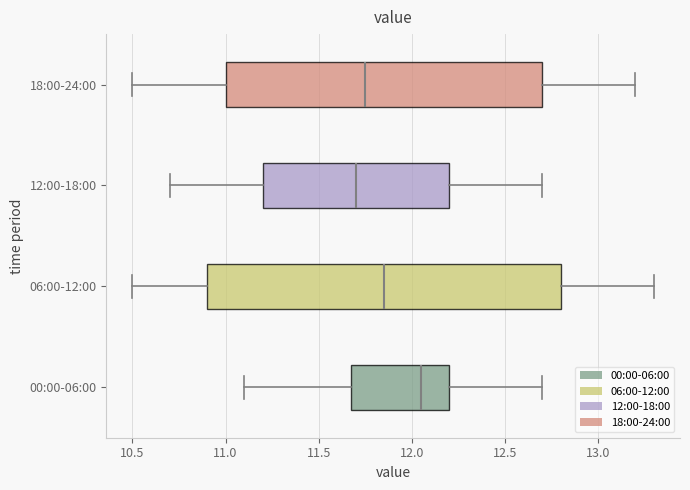

Which box's median line is the furthest to the left?

12:00-18:00